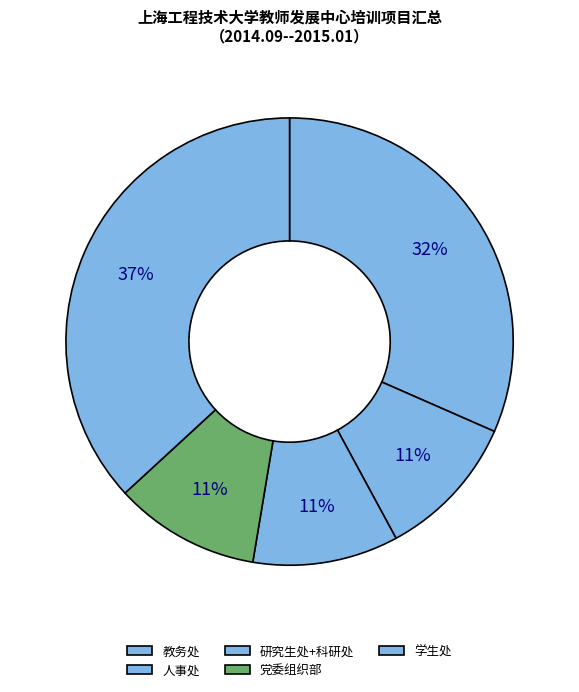

How many slices are in this pie chart?

5